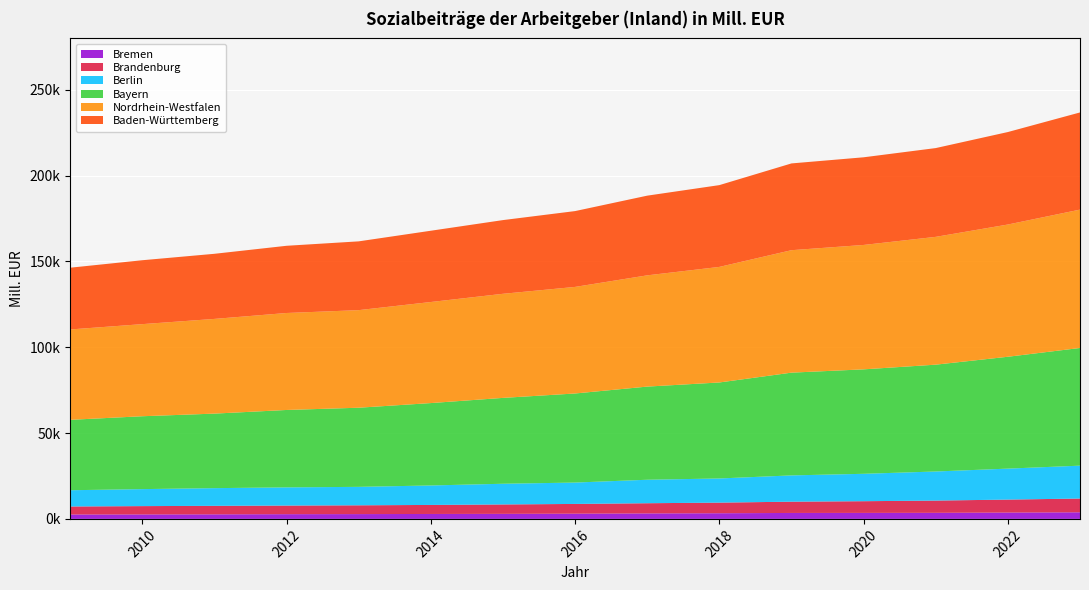

Reading left to right, extract all data points from this chart.

Nordrhein-Westfalen: 2009=52659.2	2010=53668.7	2011=55185.8	2012=56510.5	2013=56862.6	2014=58896.3	2015=60655.4	2016=62104.2	2017=64827.3	2018=67344.1	2019=71359.8	2020=72488.6	2021=74476.4	2022=77059.3	2023=80630.1
Baden-Württemberg: 2009=35988.6	2010=37240.1	2011=37943.3	2012=39167.2	2013=40078.4	2014=41530.5	2015=42946.8	2016=44187.3	2017=46439.1	2018=47658.1	2019=50566.4	2020=51081.2	2021=51734.4	2022=53891.7	2023=56618.3
Bayern: 2009=41023.8	2010=42469.3	2011=43428.4	2012=45102.4	2013=46114.3	2014=48011.4	2015=50034.7	2016=51903.3	2017=54278.2	2018=55940.5	2019=59873.7	2020=60866.4	2021=62255.2	2022=65183.2	2023=68575.9
Berlin: 2009=9465.7	2010=9905.0	2011=10313.6	2012=10600.6	2013=10749.6	2014=11343.7	2015=12059.6	2016=12455.7	2017=13681.9	2018=14079.0	2019=15312.4	2020=15965.4	2021=16948.9	2022=18047.9	2023=19161.9
Brandenburg: 2009=4676.6	2010=4845.8	2011=4956.3	2012=5019.9	2013=5125.8	2014=5262.0	2015=5483.5	2016=5676.5	2017=5949.5	2018=6183.4	2019=6570.1	2020=6820.9	2021=7135.3	2022=7555.7	2023=8019.6
Bremen: 2009=2564.8	2010=2605.7	2011=2656.0	2012=2753.3	2013=2801.3	2014=2878.3	2015=2941.3	2016=3047.1	2017=3188.6	2018=3298.7	2019=3469.1	2020=3496.3	2021=3542.8	2022=3699.9	2023=3848.2